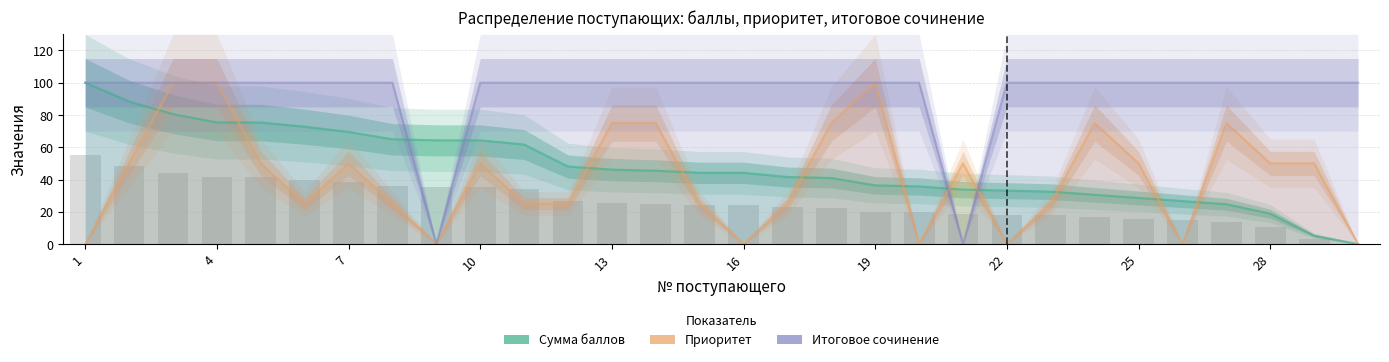

Which series has the largest range (max minus min)?

Сумма баллов